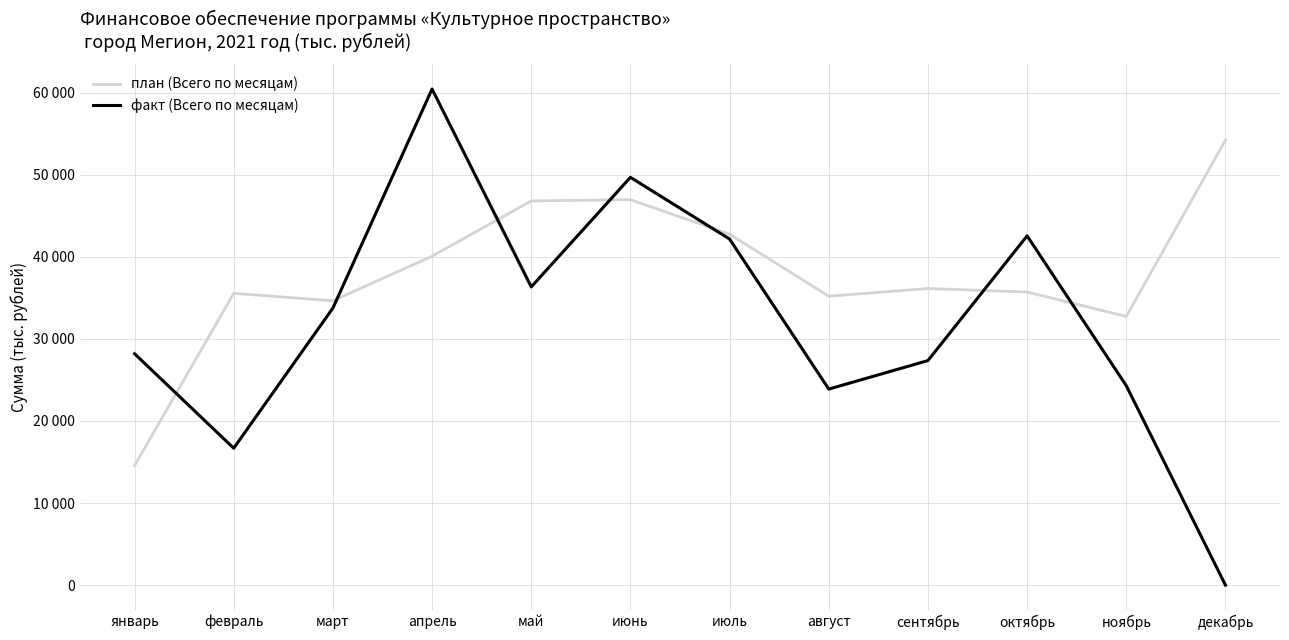

Which series ends up on top after the final intersection of план (Всего по месяцам) and факт (Всего по месяцам)?

план (Всего по месяцам)